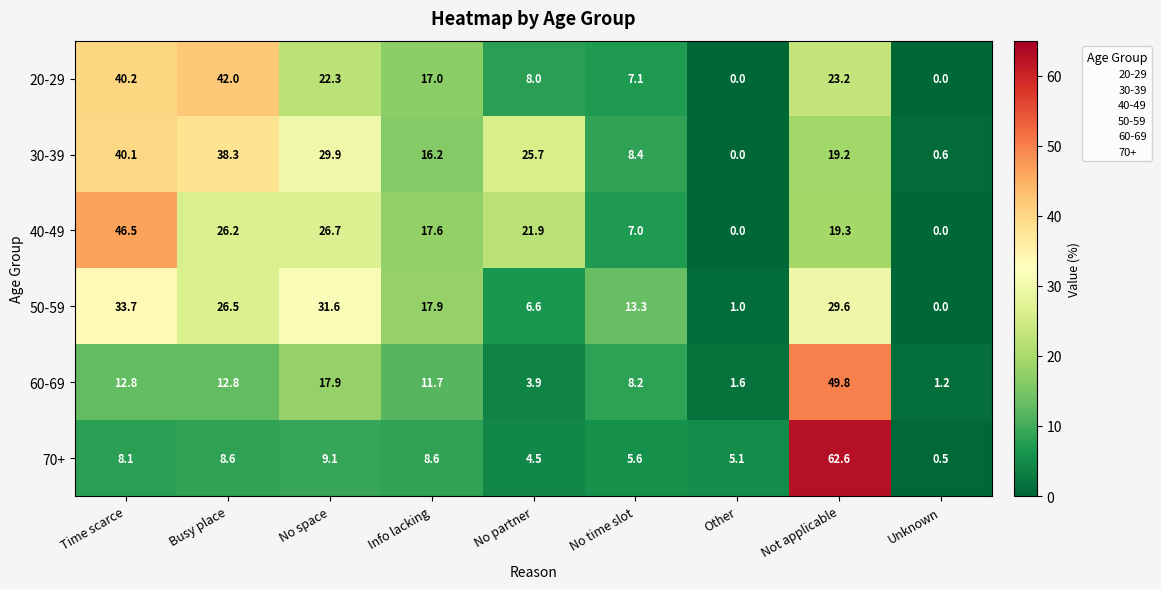

What is the average value of the 50-59 series?

17.8